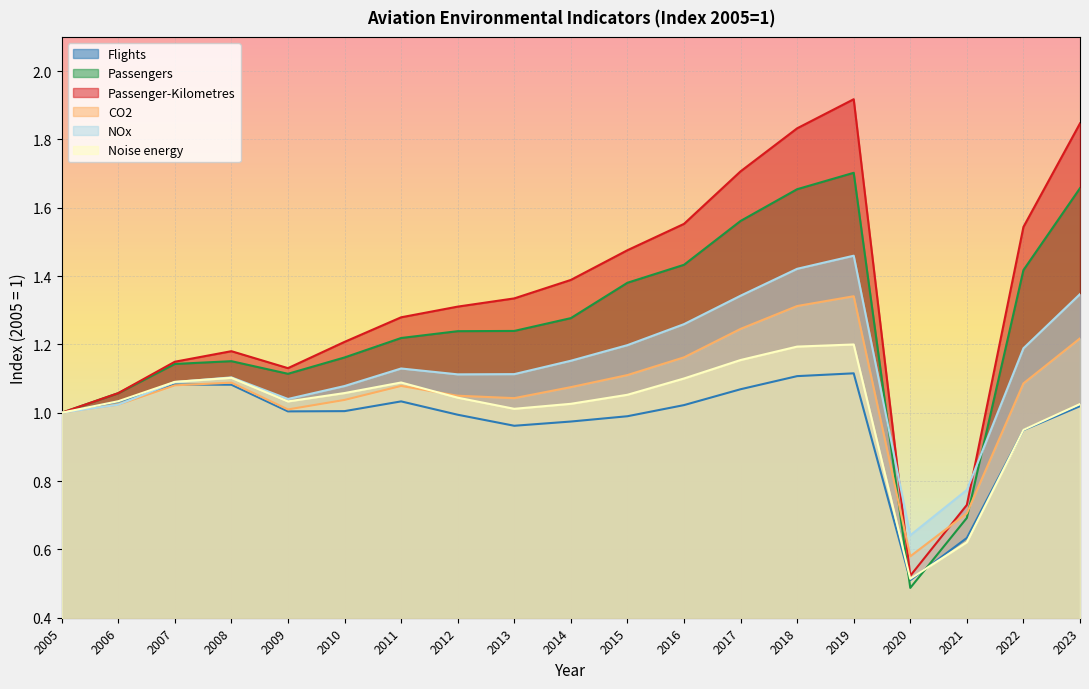

List the labels in order of Passenger-Kilometres value, smallest first.

2020, 2021, 2005, 2006, 2009, 2007, 2008, 2010, 2011, 2012, 2013, 2014, 2015, 2022, 2016, 2017, 2018, 2023, 2019